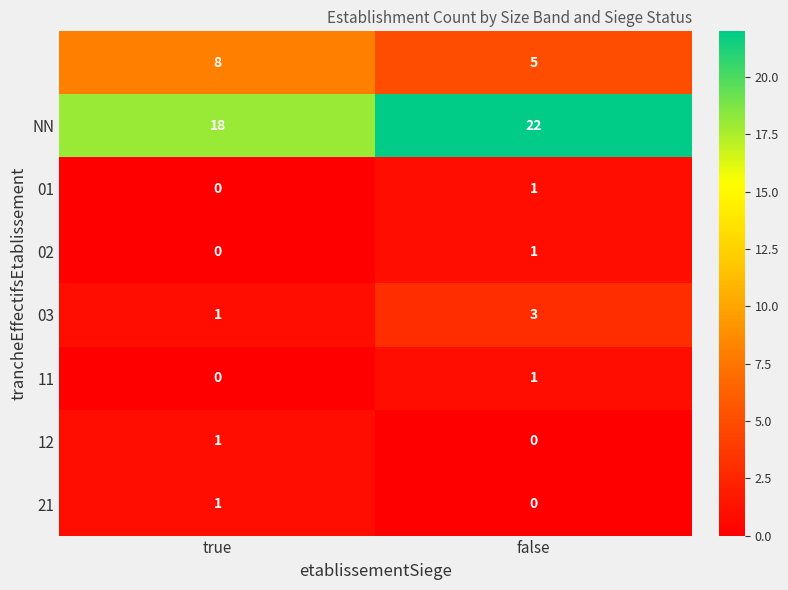

How many categories are shown in the chart?

2